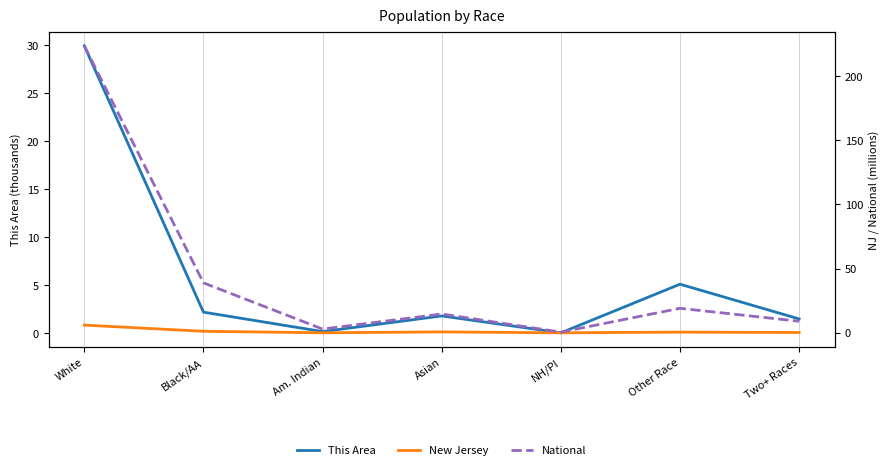

Does the chart display data point markers on the line(s)?

No